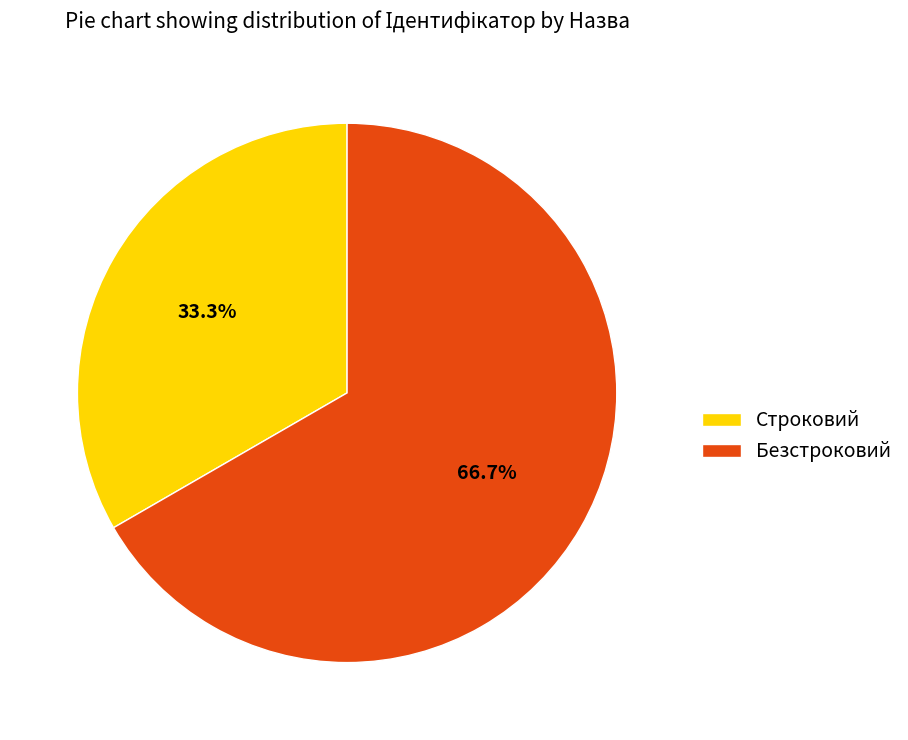

Which slice represents more than half of the pie?

Безстроковий